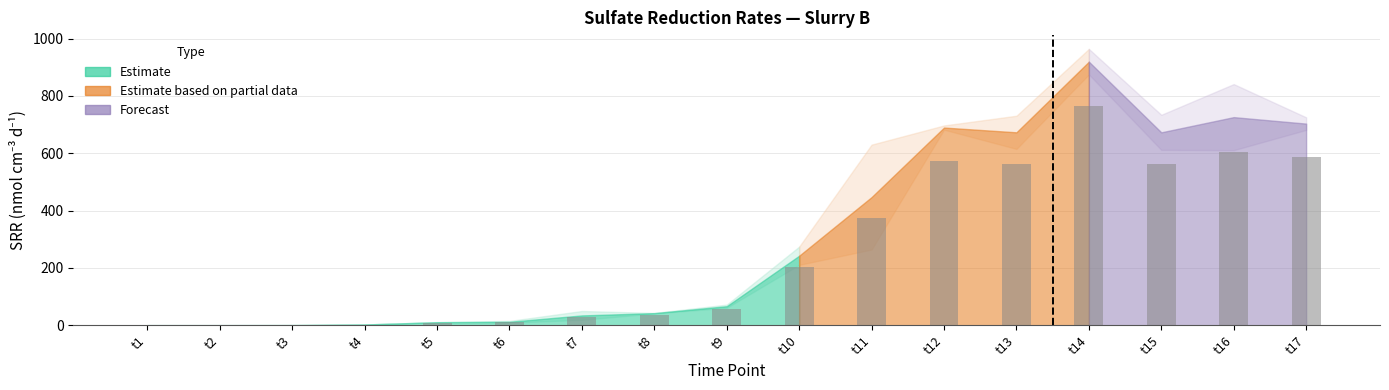

What is the sum of the values at t13 and t1?

561.2